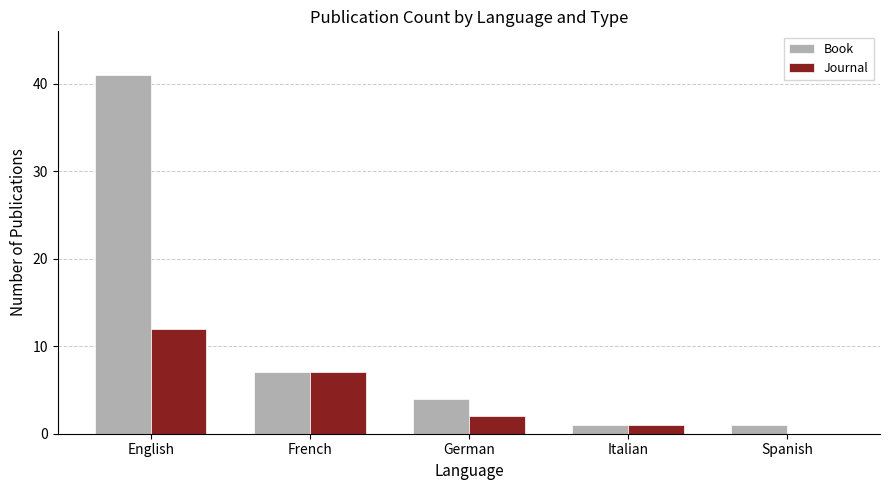

Is the value of Book at German greater than the value of Journal at Italian?

Yes